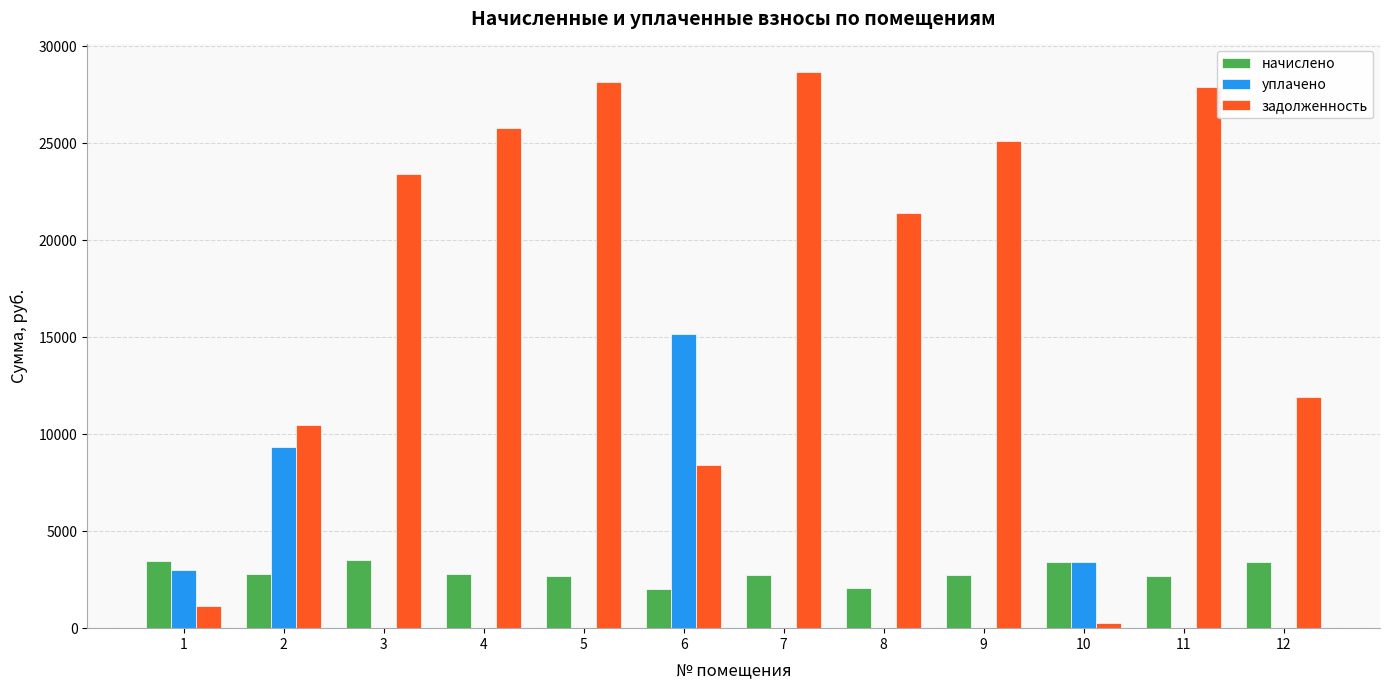

The value of начислено at 3 is 3496.6. True or false?

True